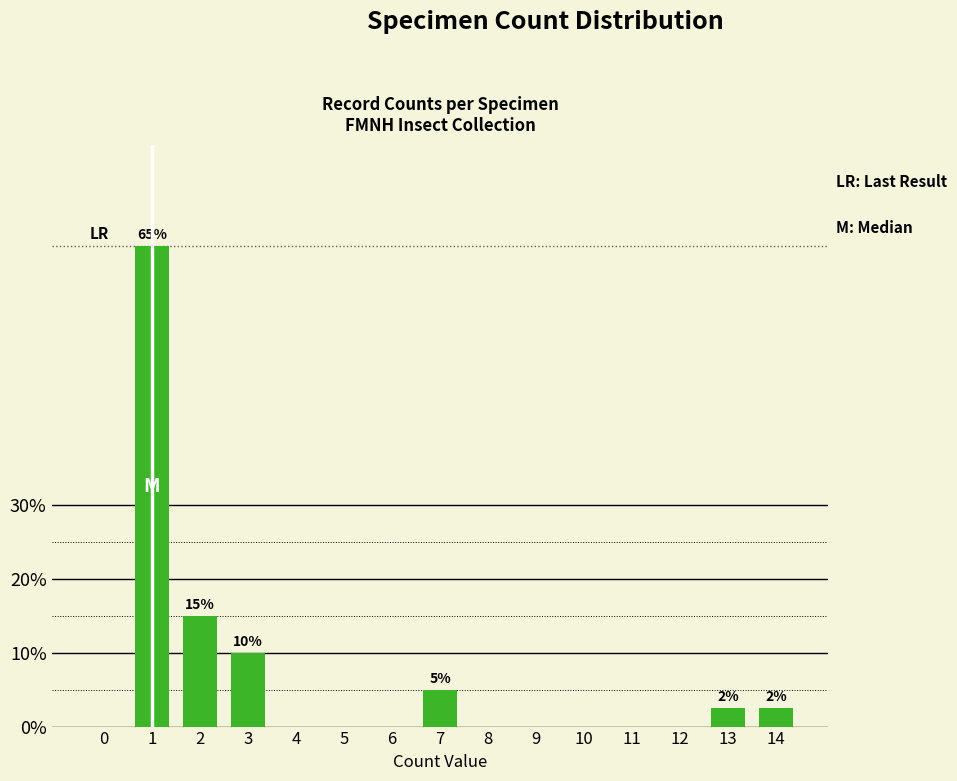

Is it true that the value at 10 is 35.2?

False